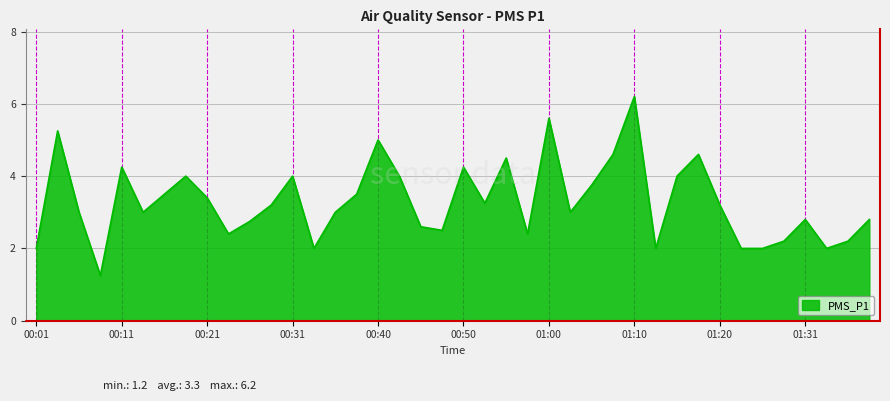

What is the maximum value shown in the chart?

6.2